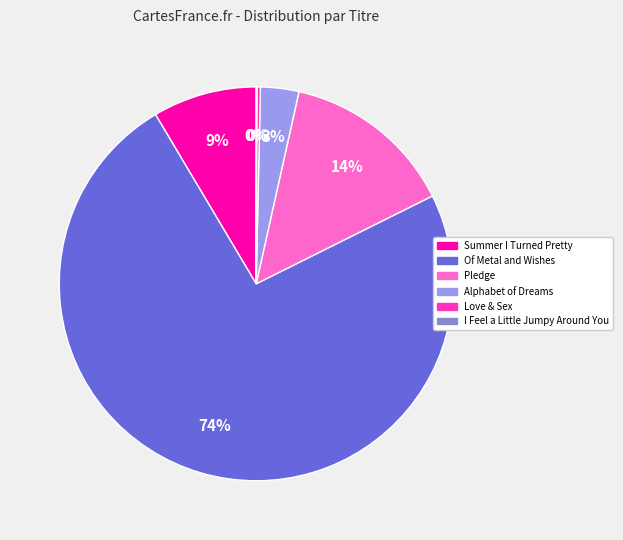

Does Of Metal and Wishes account for over 50% of the chart?

Yes